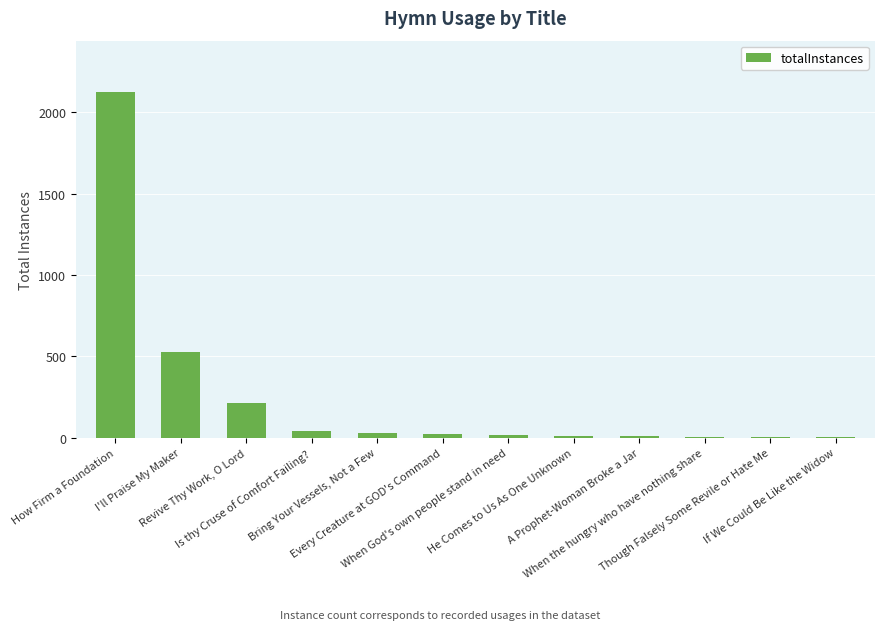

Which category has the highest value across all series?

How Firm a Foundation